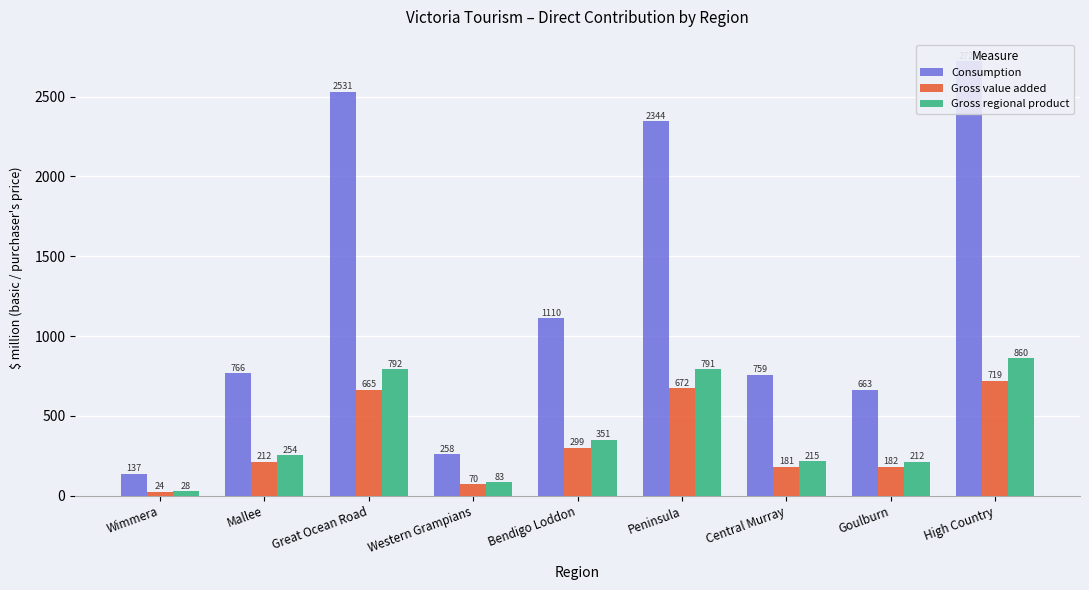

Reading left to right, what are all the values shown in this chart?

Consumption: 137.1	765.5	2531.4	258.5	1110.0	2344.3	759.1	663.2	2720.4
Gross value added: 23.6	212.2	664.8	70.4	298.7	672.0	180.9	182.3	719.0
Gross regional product: 28.2	253.8	791.5	83.2	351.3	791.0	215.2	211.7	860.3